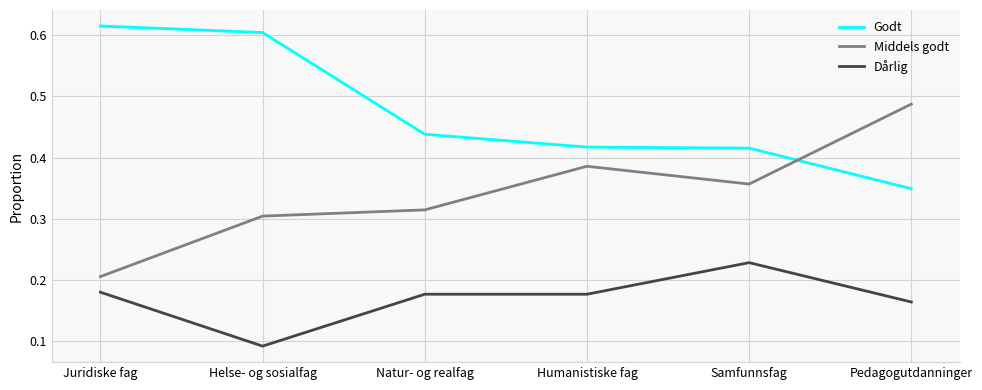

The Middels godt series shows 0.3 at Natur- og realfag. True or false?

True